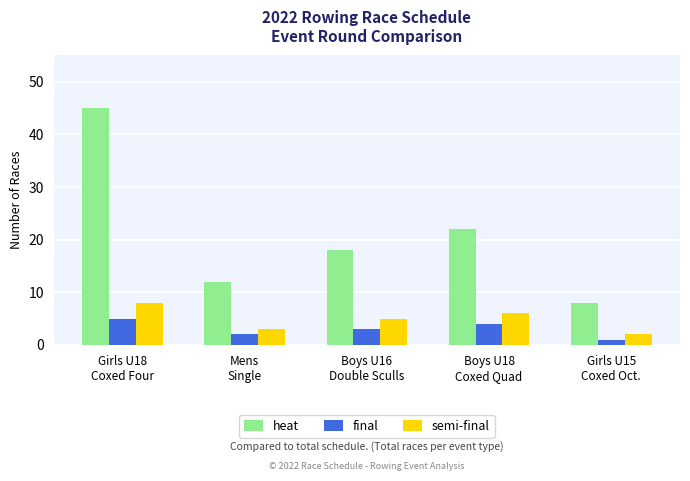

What is the value of the final bar at the 4th from the left?

4